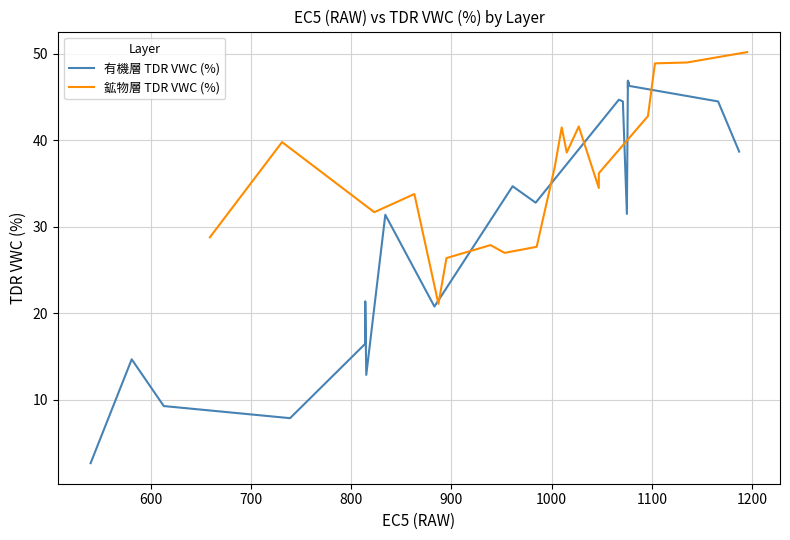

What are all the series names shown in the legend?

有機層 TDR VWC (%), 鉱物層 TDR VWC (%)